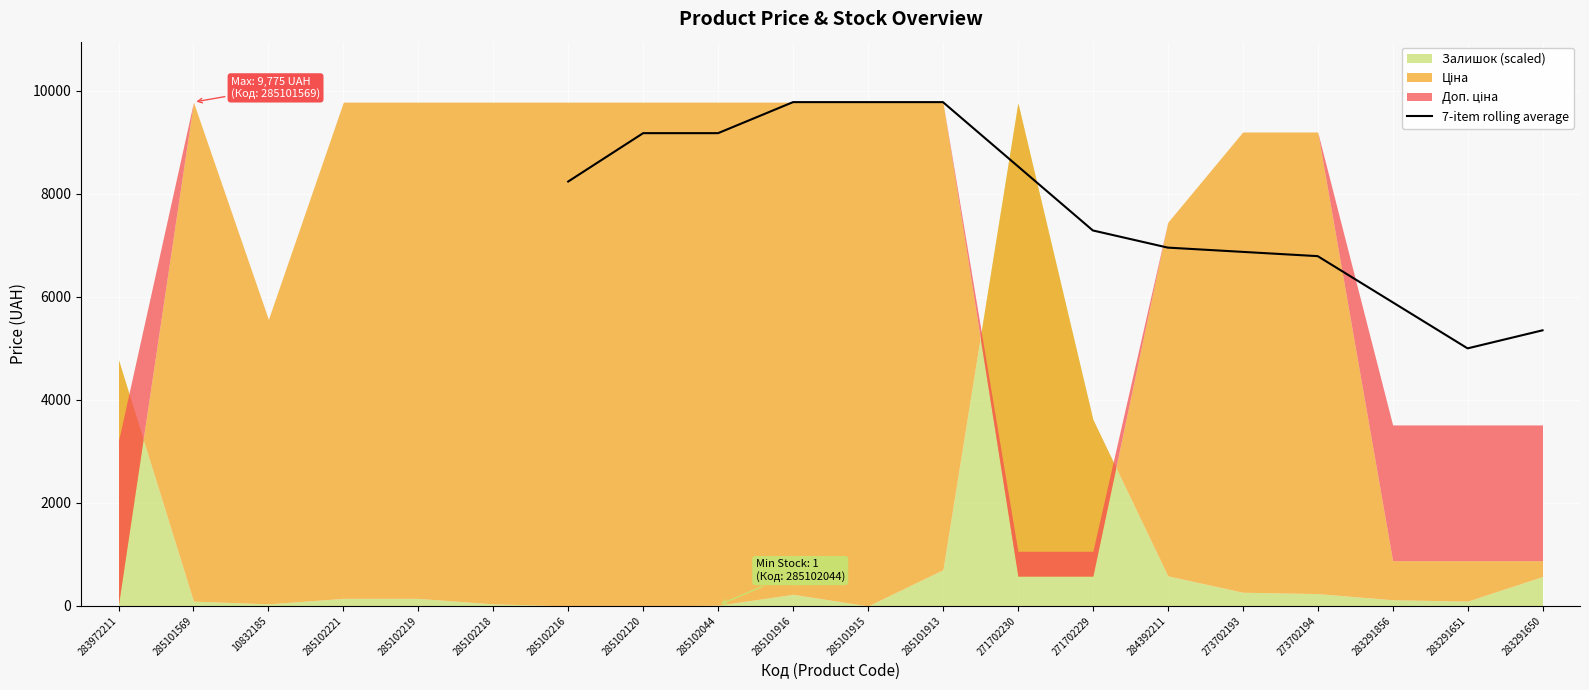

What is the lowest value of the 7-item rolling average series?

4997.3